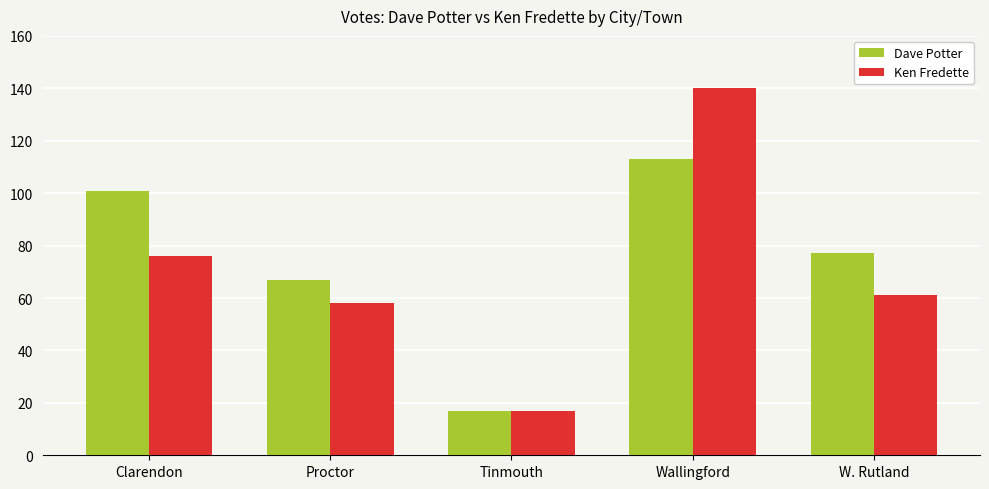

How many groups of bars are there?

5